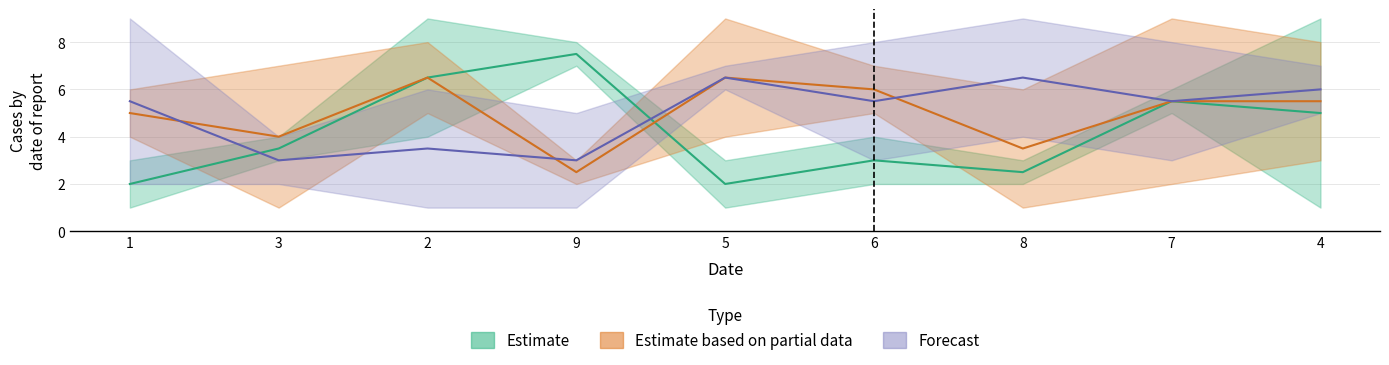

What is the minimum value for col_7?

1